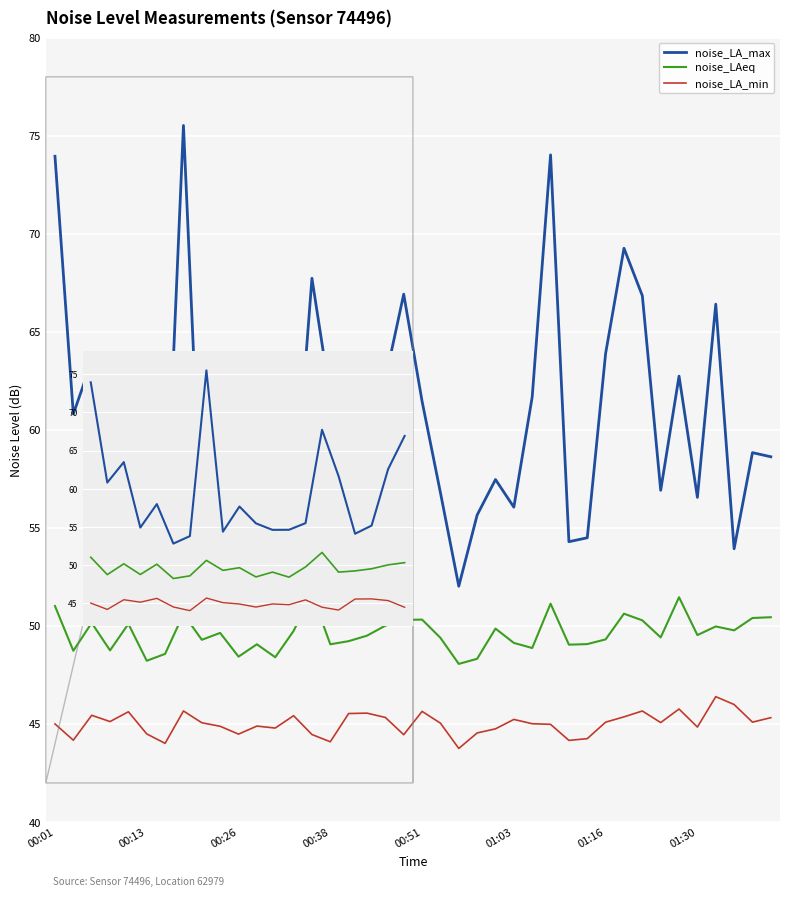

What is the maximum value shown in the chart?

75.5